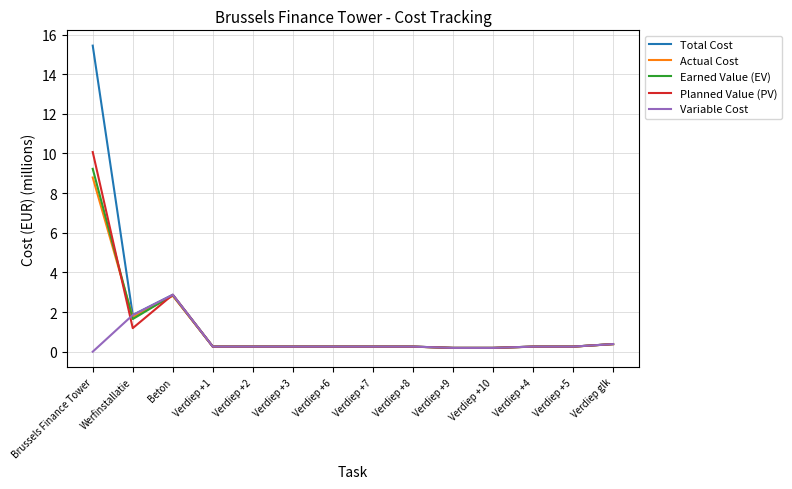

What is the total value across all series at Verdiep +4?

1.3